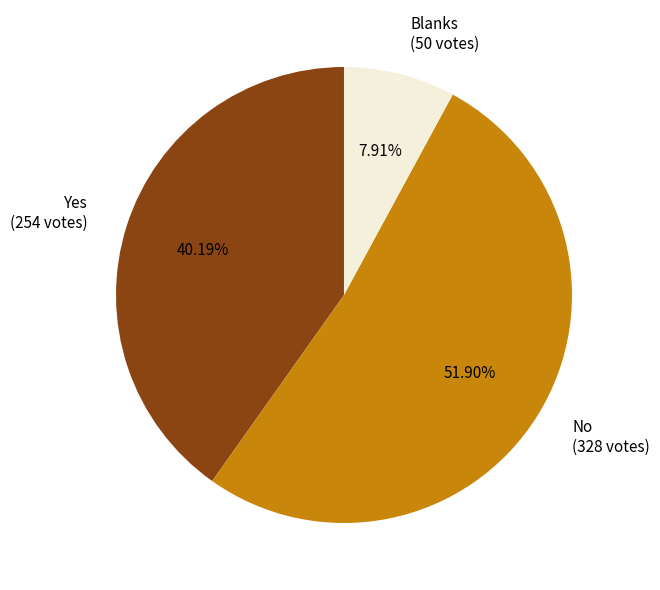

How many slices are in this pie chart?

3